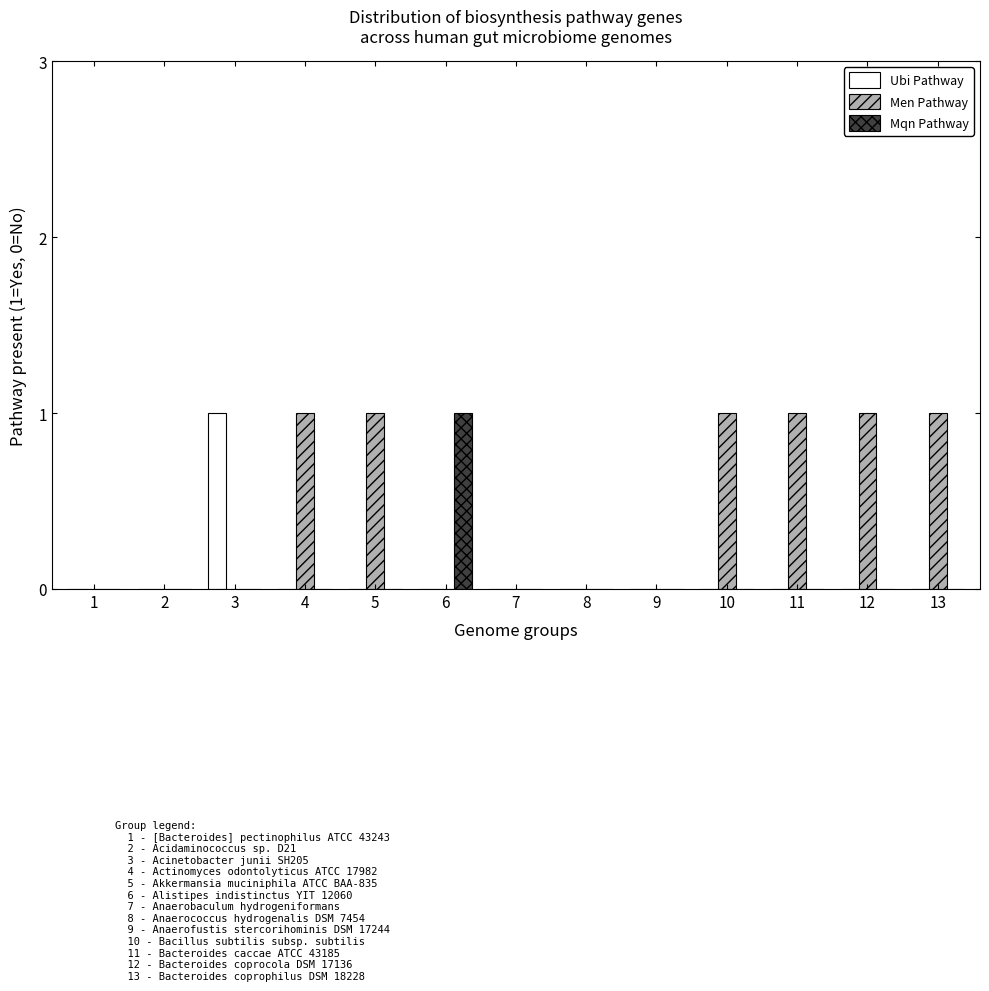

Which series has the largest total across all categories?

Men Pathway